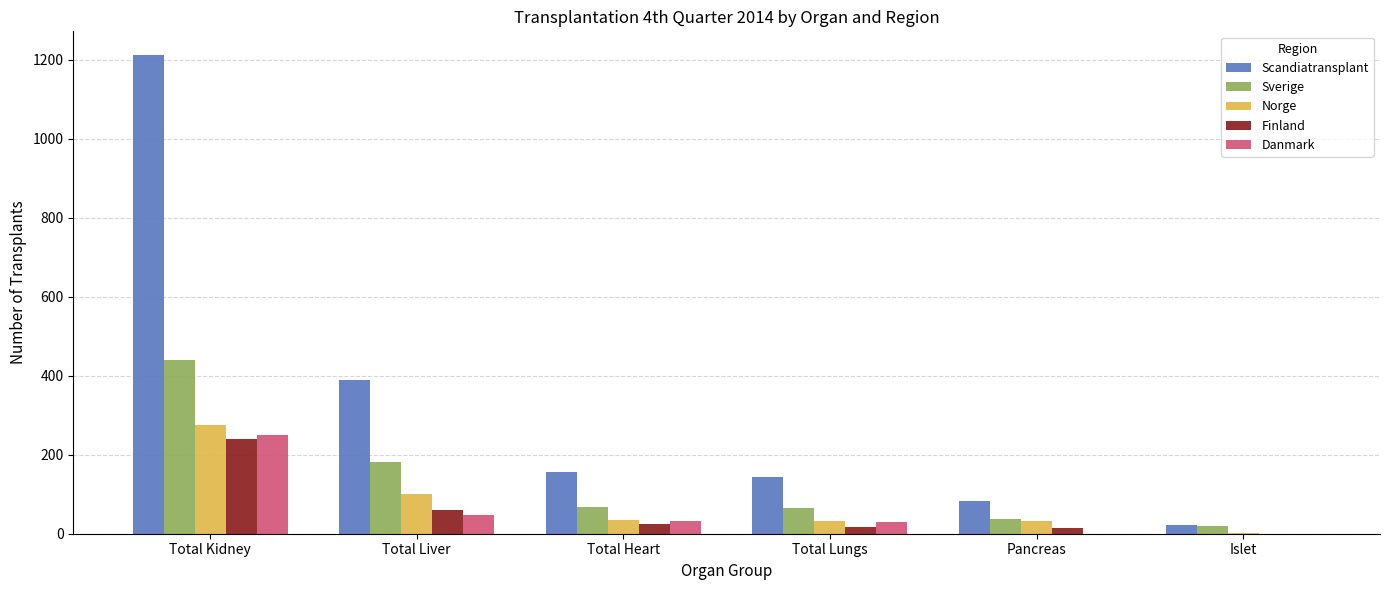

What are all the series names shown in the legend?

Scandiatransplant, Sverige, Norge, Finland, Danmark